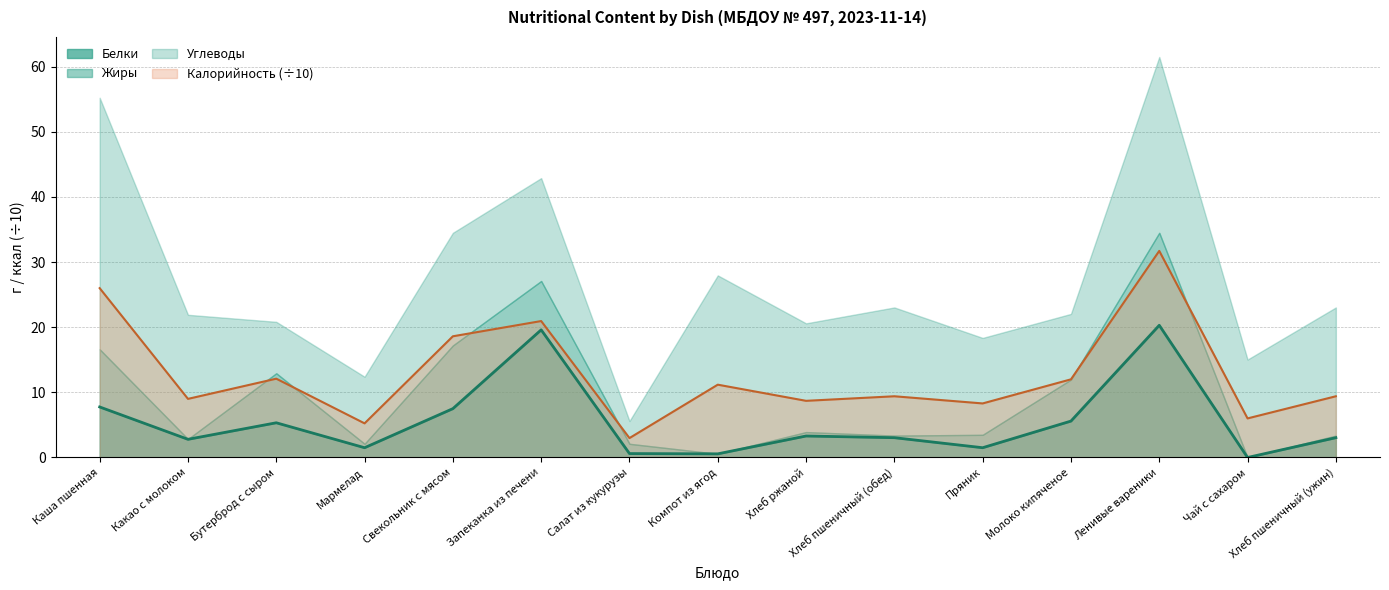

What position from the right is Мармелад?

12